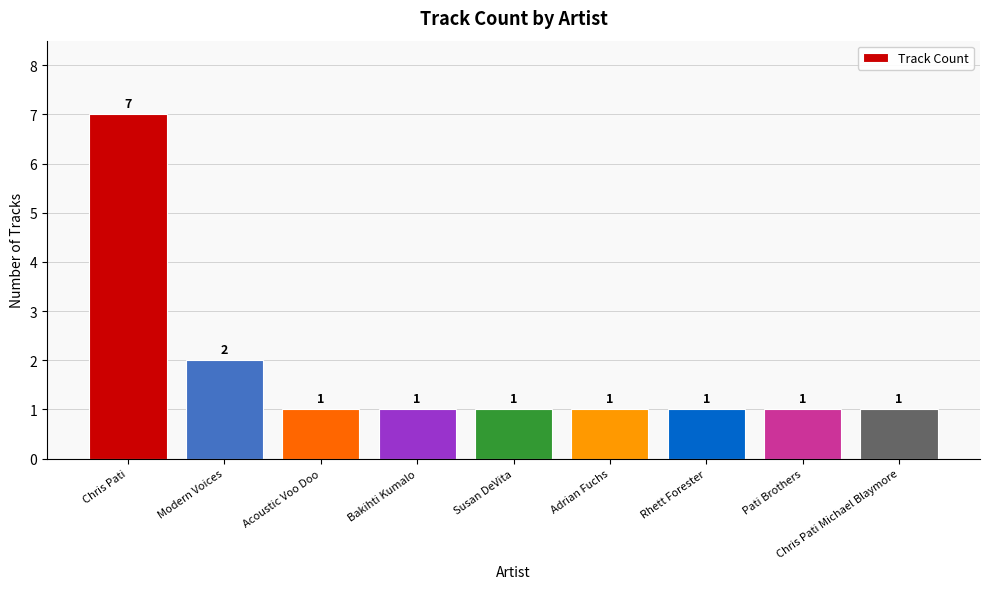

At which category does the chart reach its peak across all series?

Chris Pati